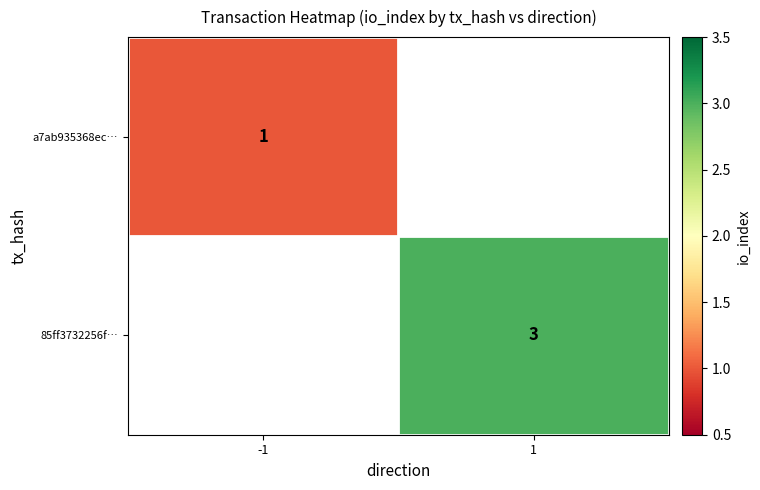

Is the value of a7ab935368ec… at -1 greater than the value of 85ff3732256f… at 1?

No